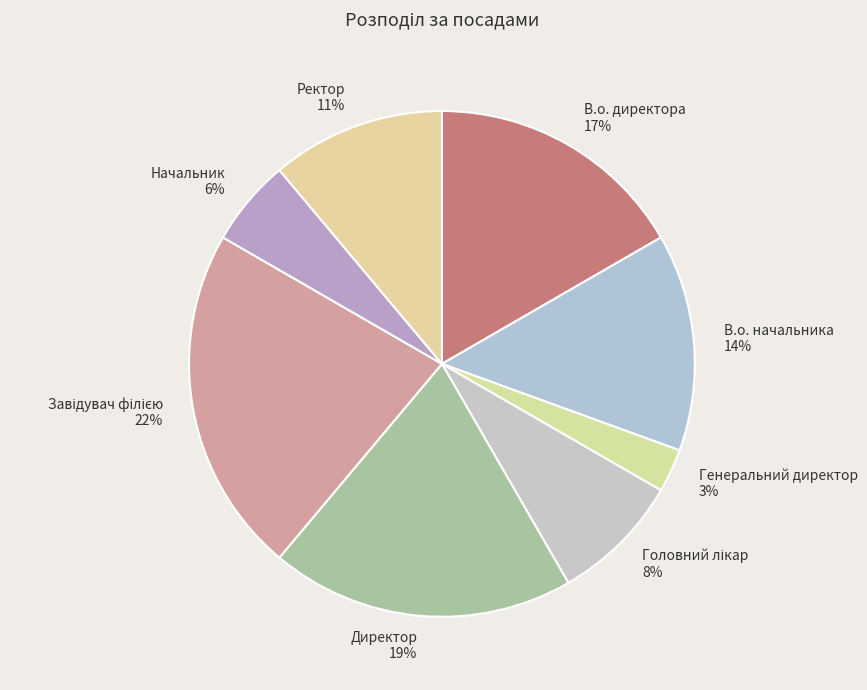

To the nearest percent, what is the average slice percentage?

12%